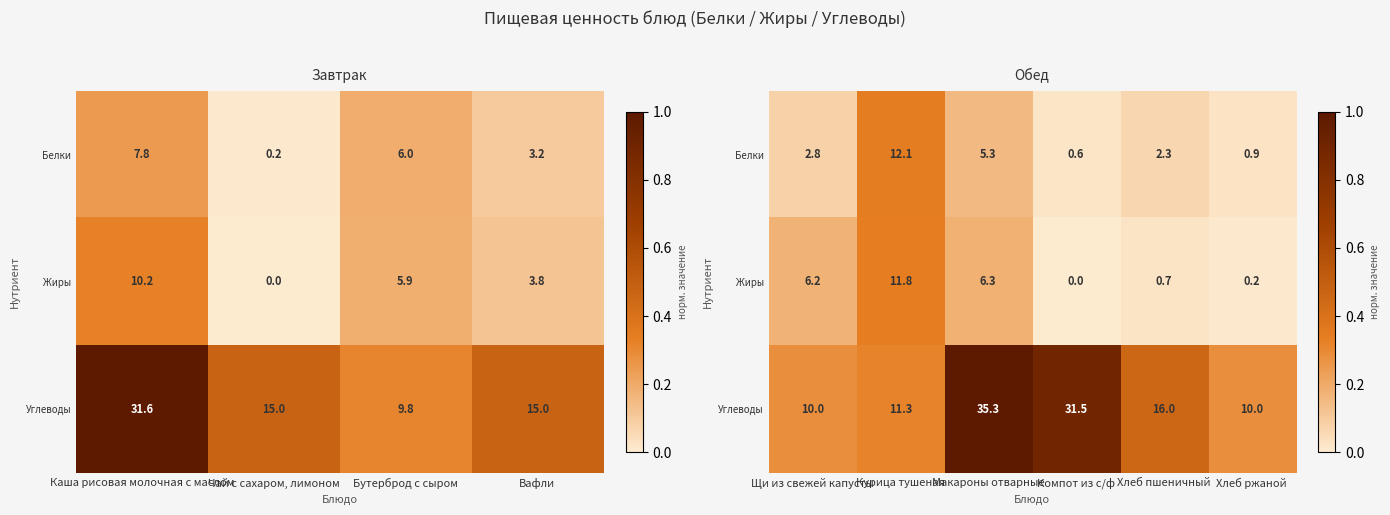

At how many categories does at least one series exceed 0?

6